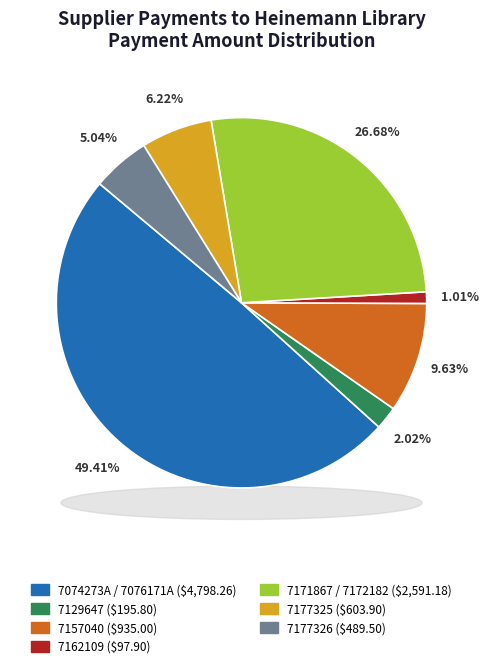

Is there a majority slice in this chart?

No